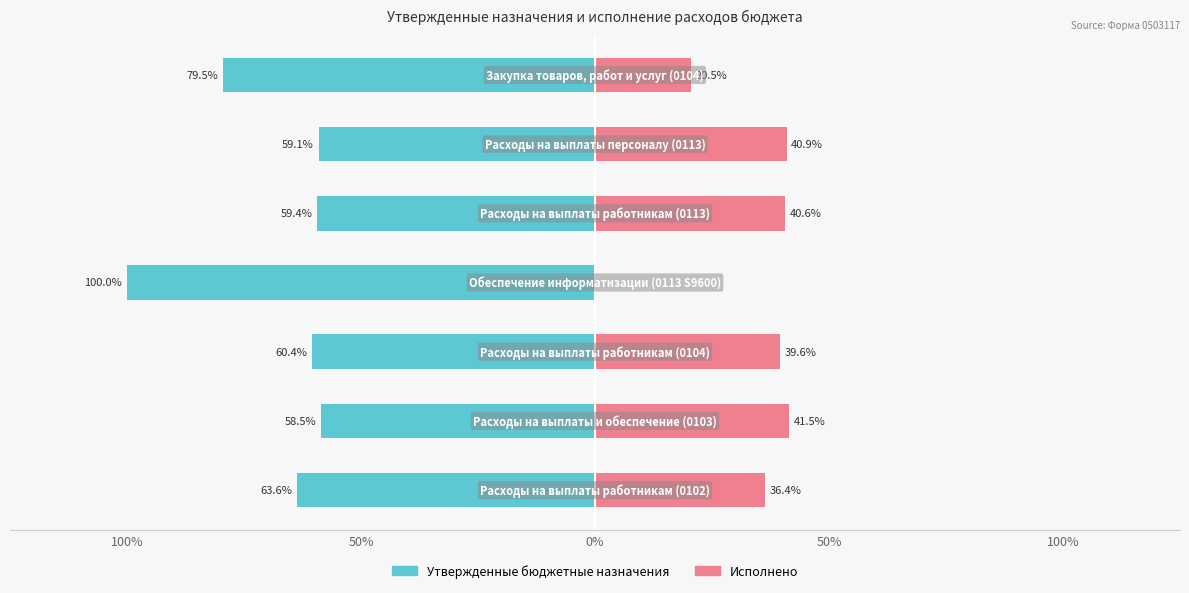

What is the difference between the maximum and second lowest values in the Исполнено series?

21.0